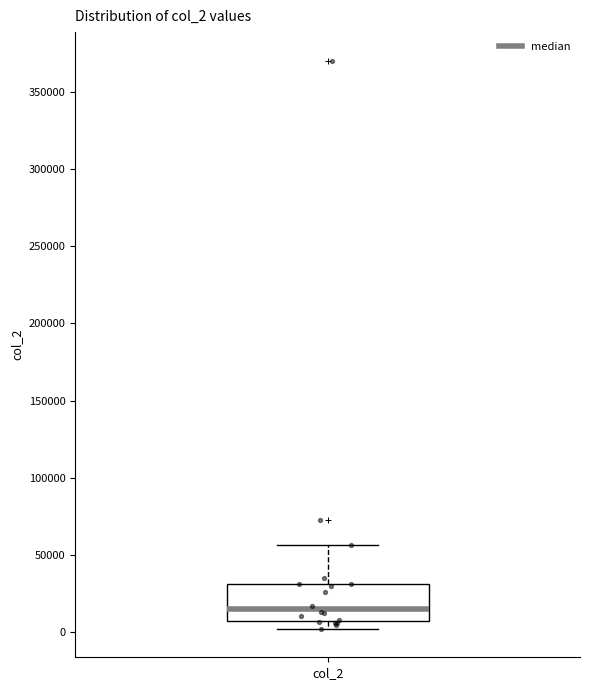

Transcribe this box plot: give where the median line is, the range the box spans, and where the two whiskers end, as read against the y-axis. The values are not printed on the chart, so give them approximately, as read against the axis.

median 15000, box 5000 to 30000, whiskers 0 to 55000